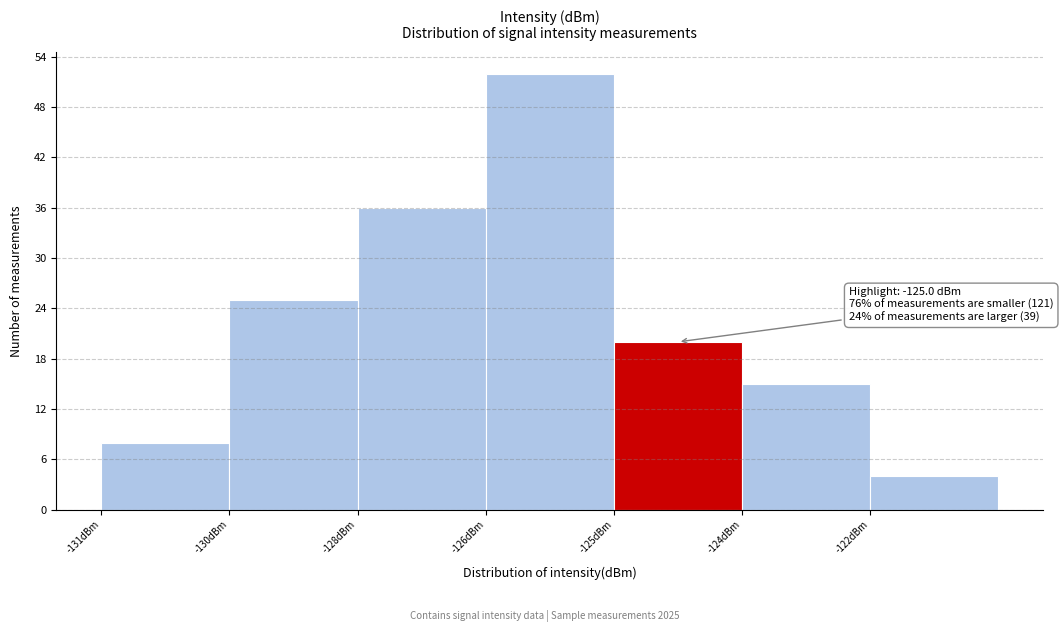

Reading left to right, what are all the values shown in this chart?

-131dBm=8	-130dBm=25	-128dBm=36	-126dBm=52	-125dBm=20	-124dBm=15	-122dBm=4